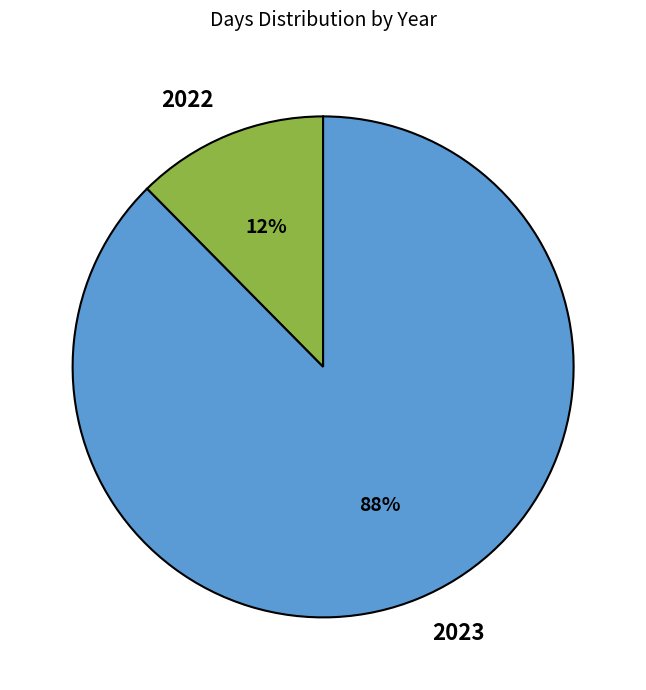

Combined, do 2022 and 2023 account for over 50%?

Yes